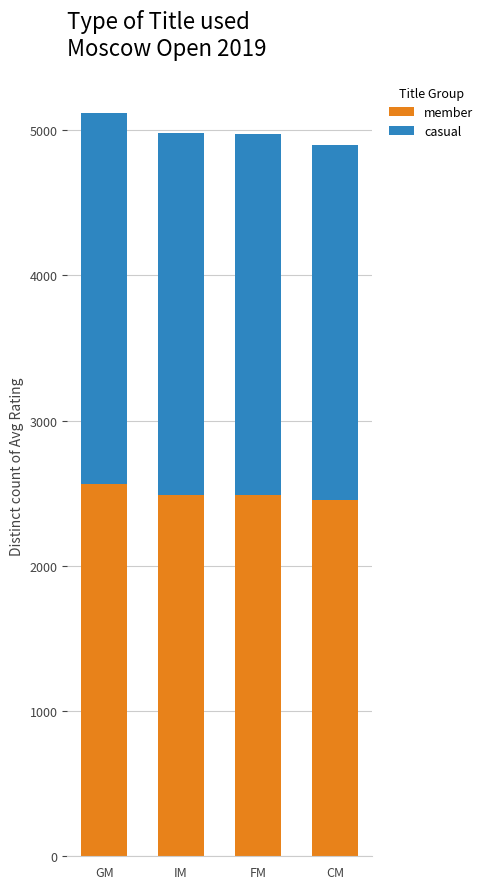

What is the lowest value of the member series?

2450